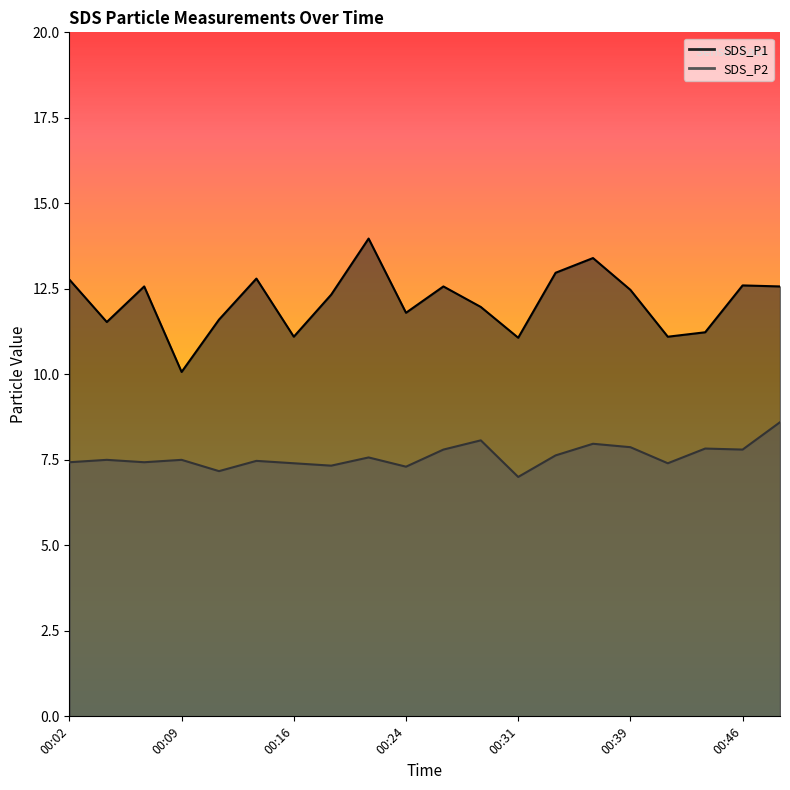

At which label is SDS_P2 closest to 7?

00:31